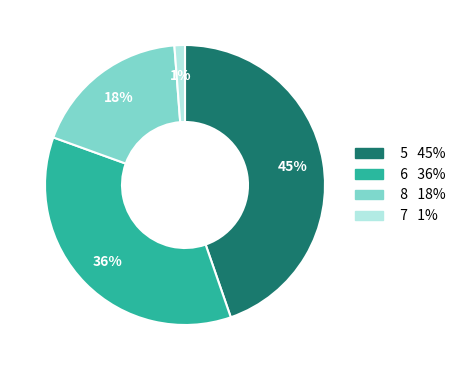

To the nearest percent, what is the average slice percentage?

25%